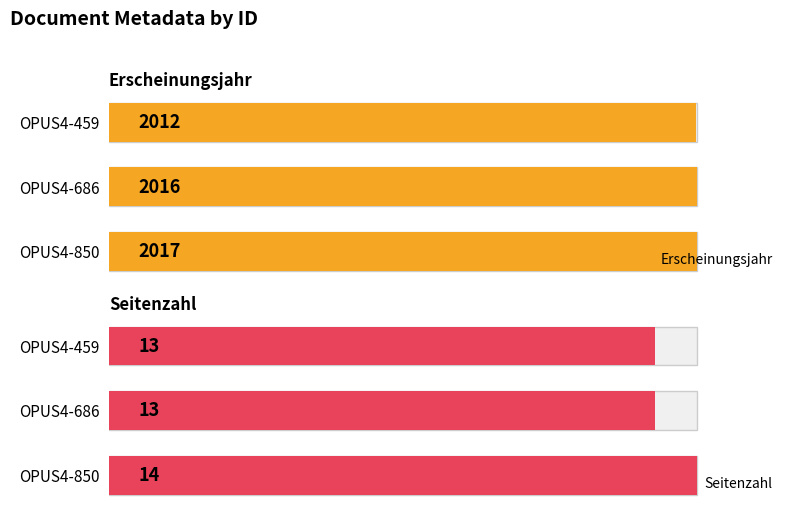

Does the chart contain stacked bars?

No